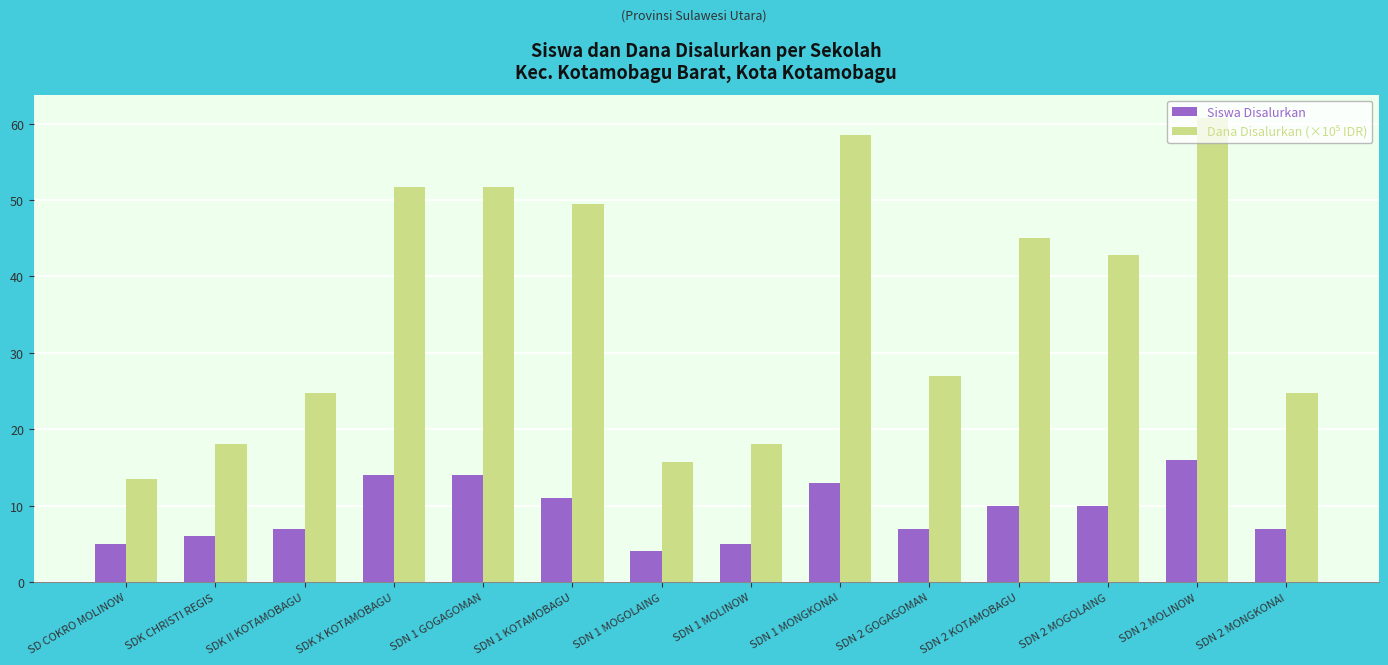

Which label corresponds to the largest value in the chart?

SDN 2 MOLINOW